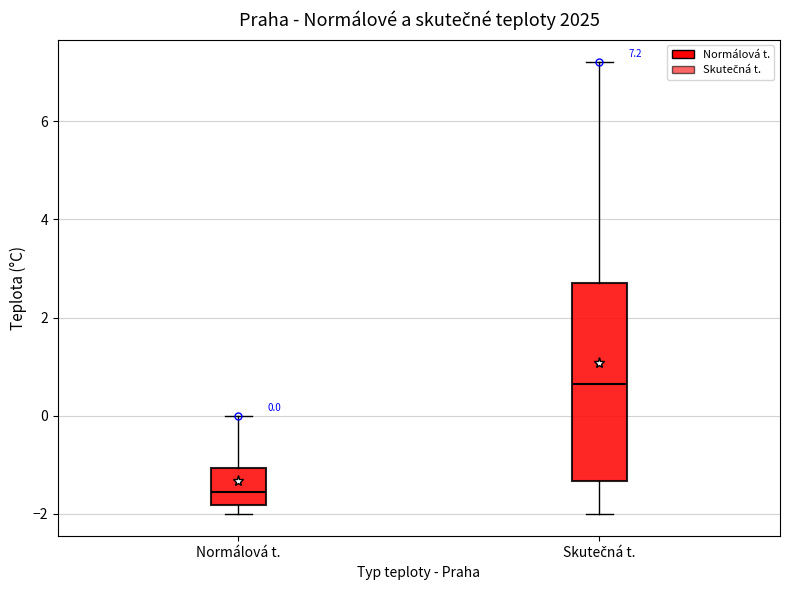

Which box has the highest median line?

Skutečná t.